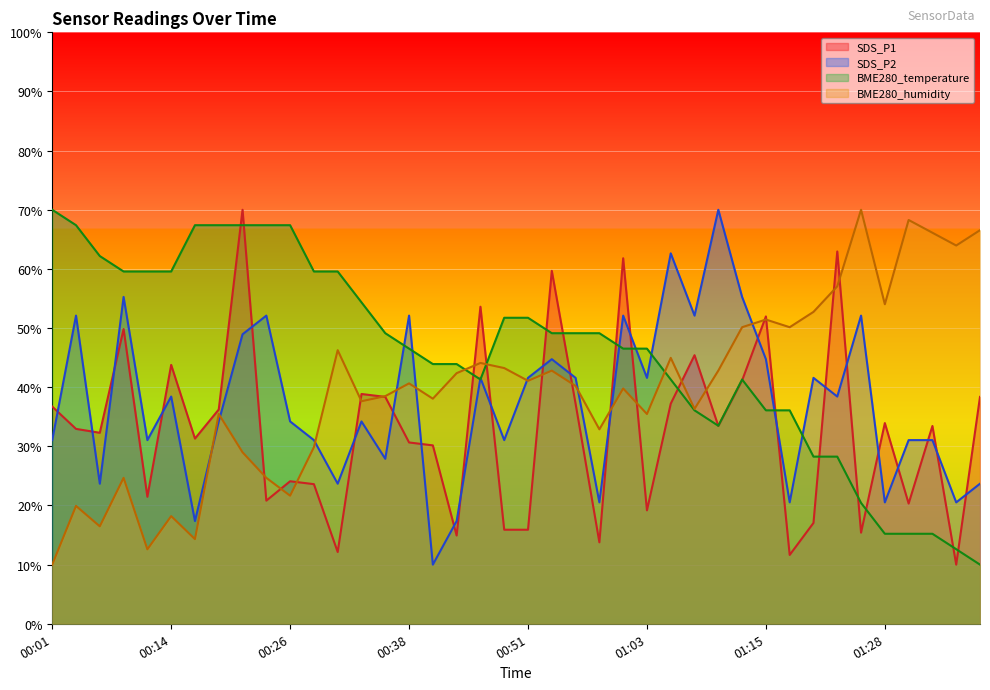

What is the label of the 11th point from the left?

00:26